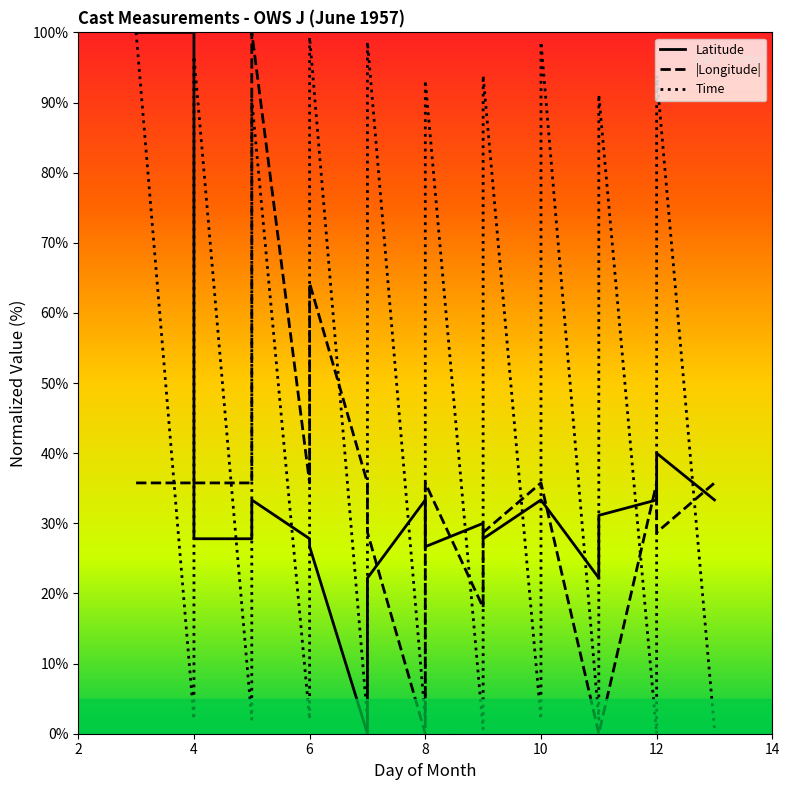

Which series has the largest range (max minus min)?

Time